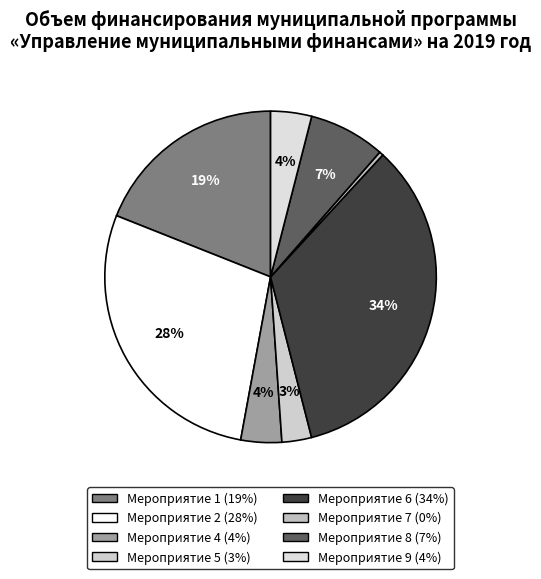

Is there any slice that represents more than half of the pie?

No